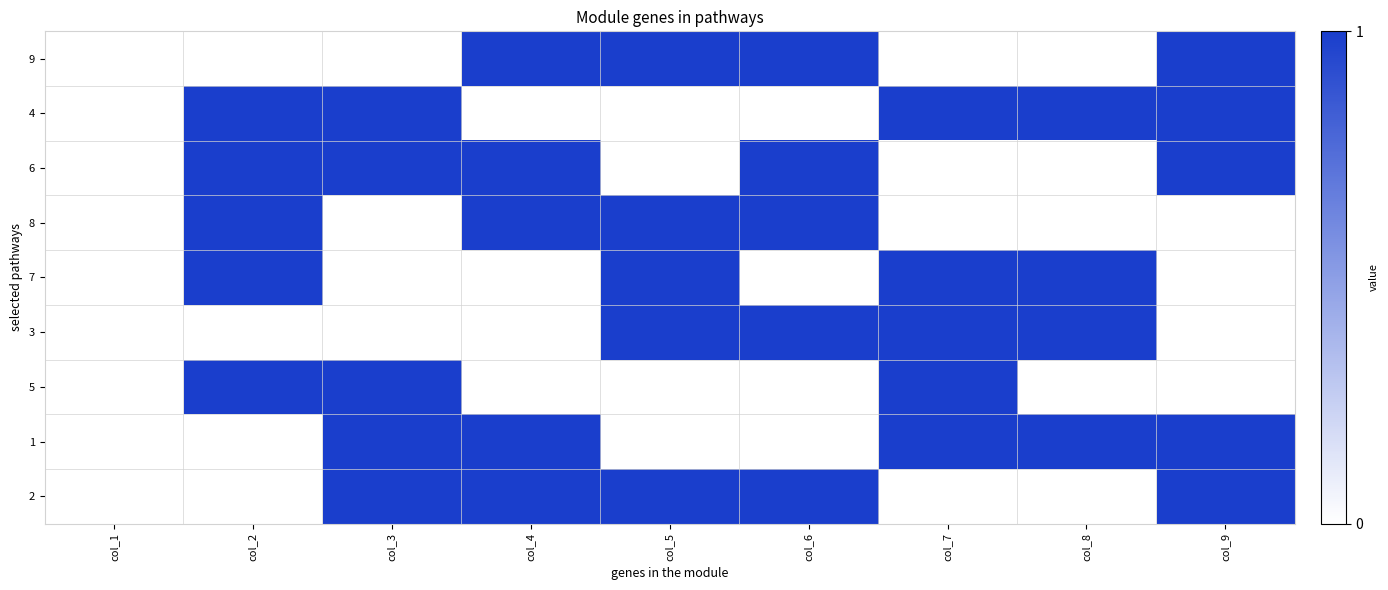

At how many categories does at least one series exceed 0?

8